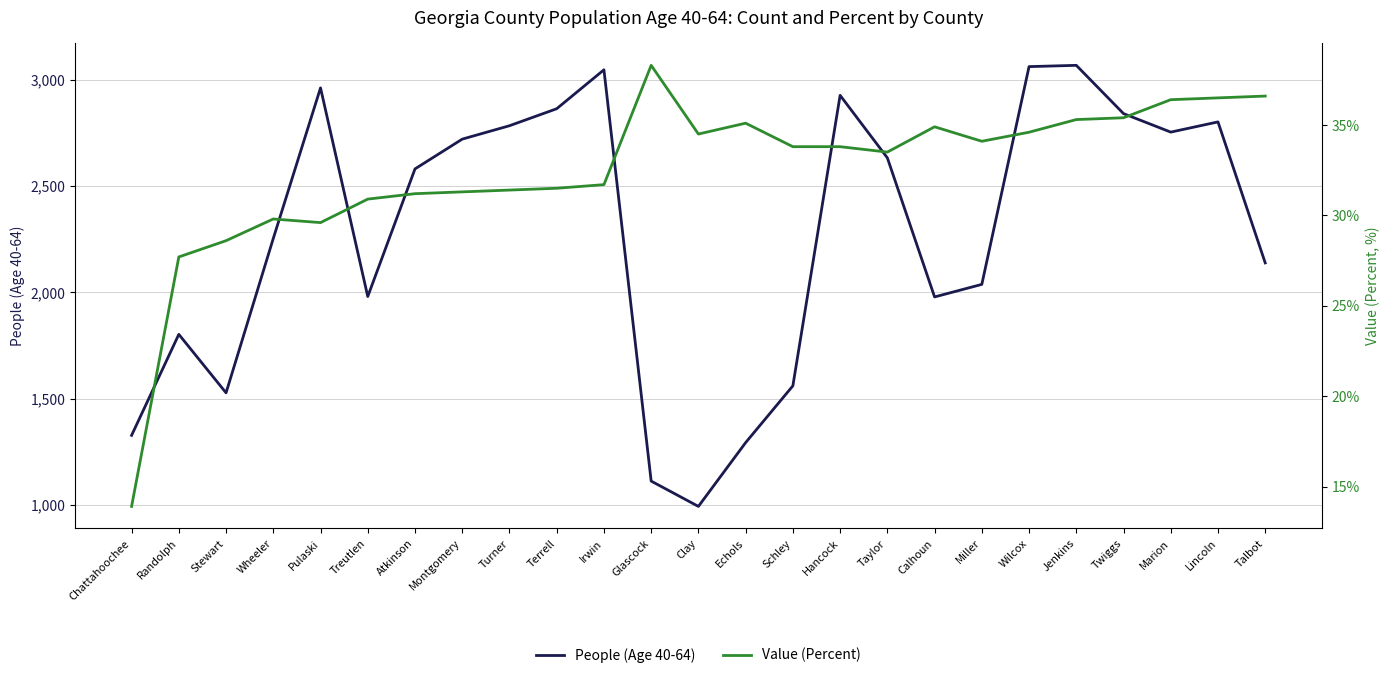

Between Taylor and Stewart, which is larger?

Taylor